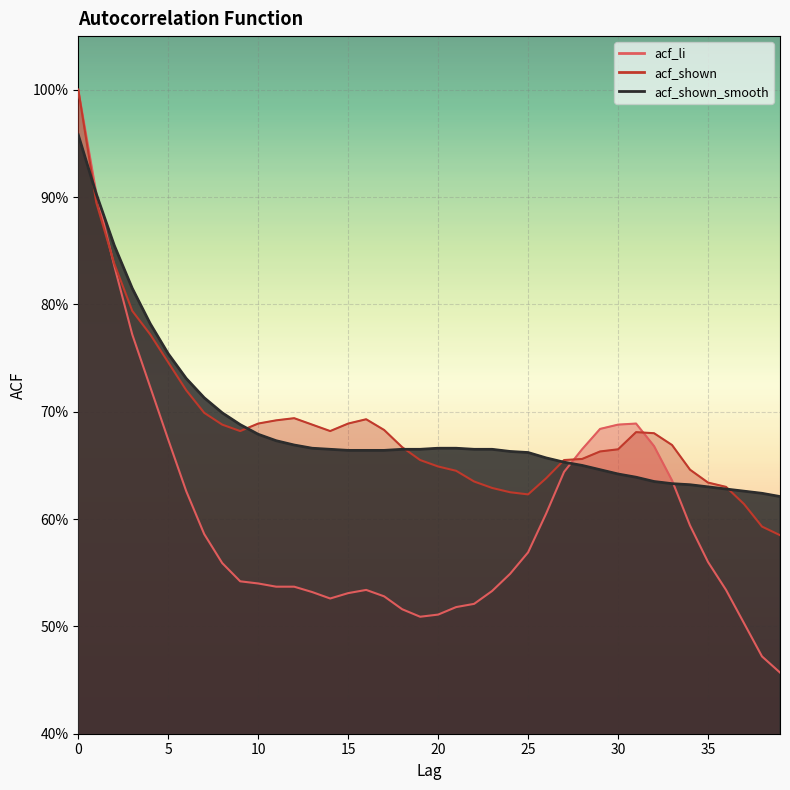

Count the acf_shown_smooth values in the range 0 to 1.

40